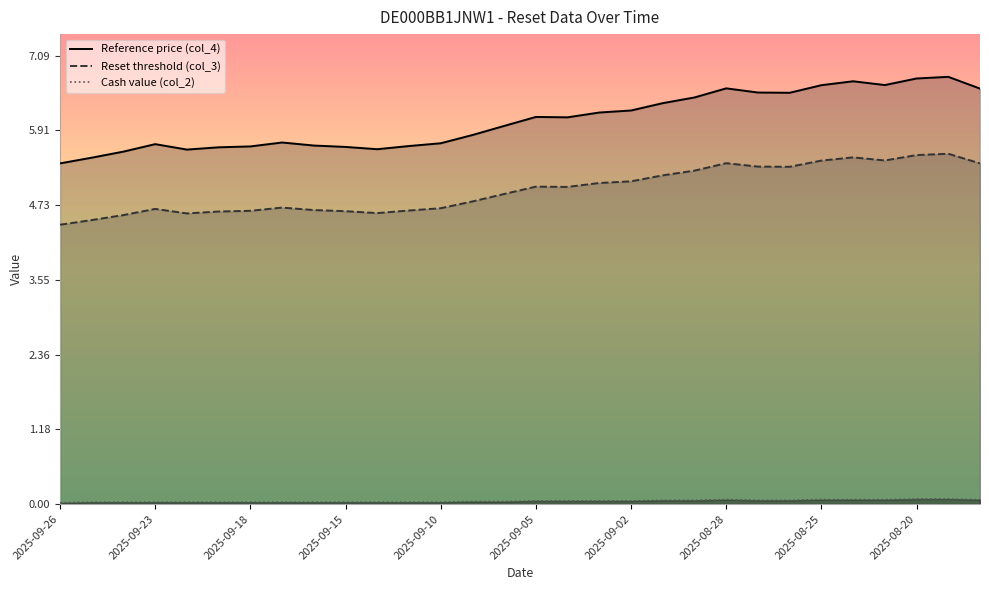

List the series in order of their overall mean, lowest first.

Cash value (col_2), Reset threshold (col_3), Reference price (col_4)